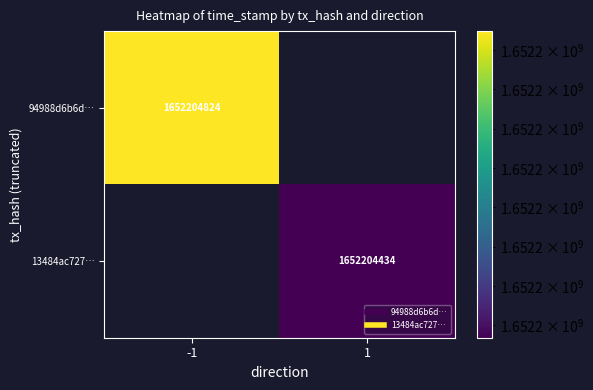

At how many categories does at least one series exceed 691834999?

2